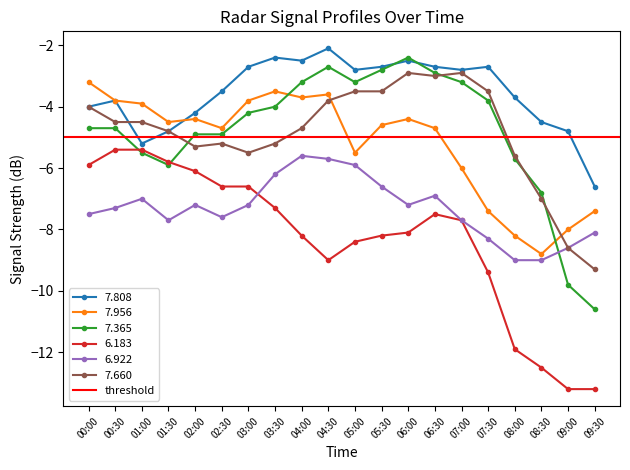

What is the difference between the highest and lowest values at 03:00?

4.5